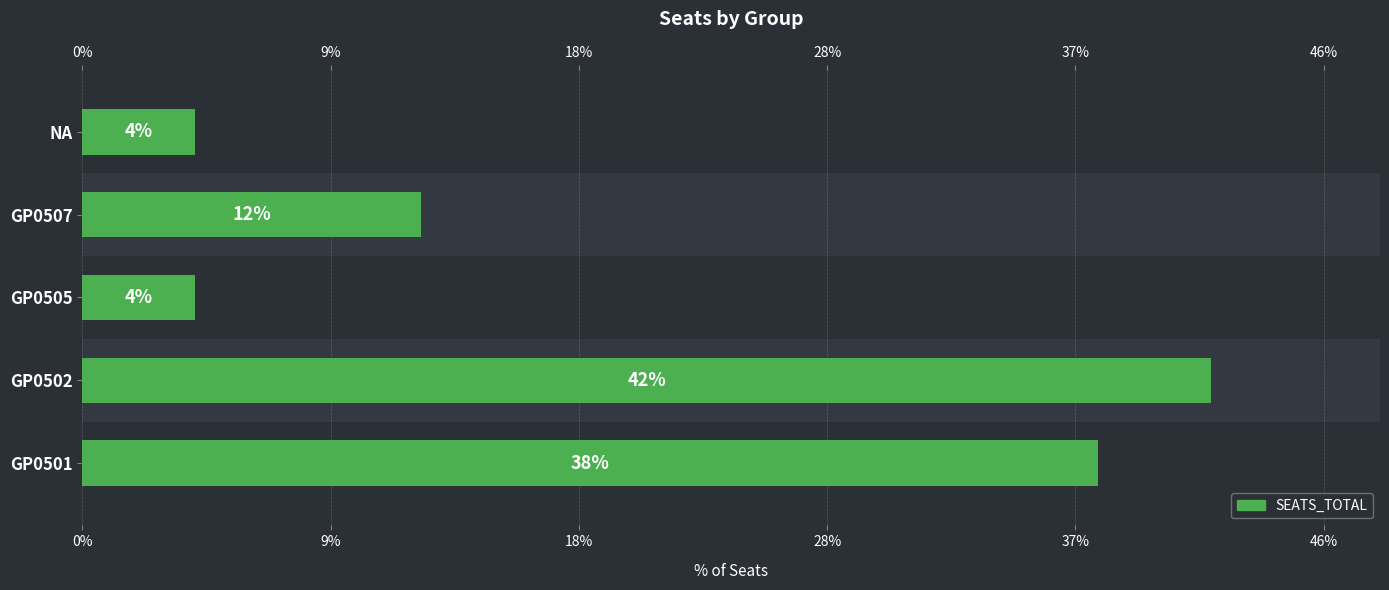

What is the sum of all values?

100.0